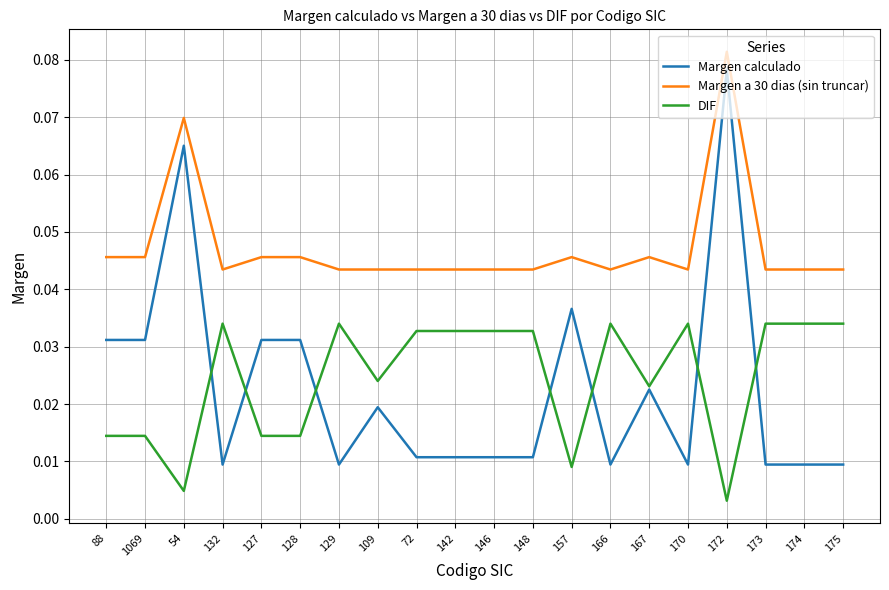

At 157, list the series in order from largest to smallest.

Margen a 30 dias (sin truncar), Margen calculado, DIF